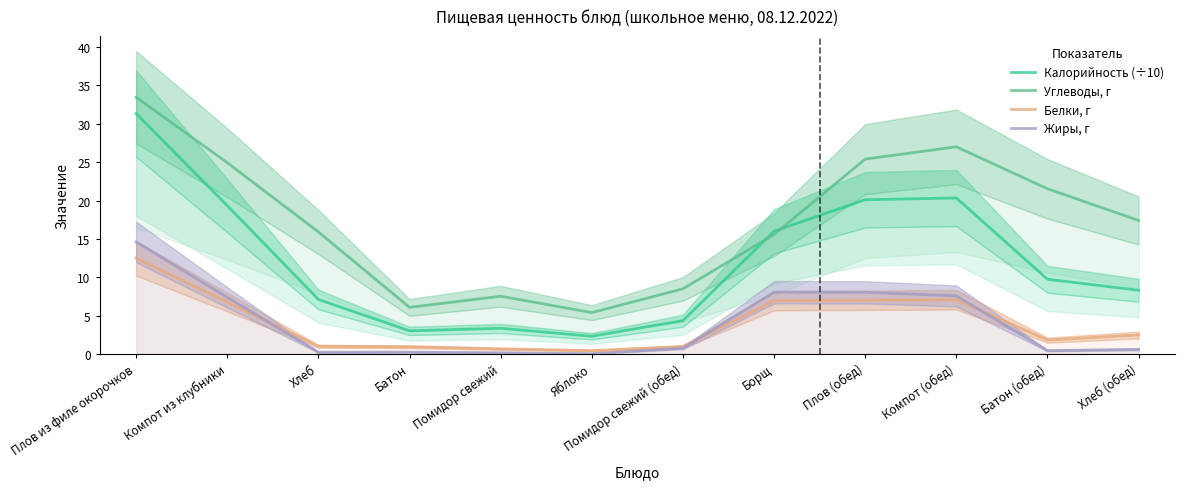

At how many categories does at least one series exceed 5?

12